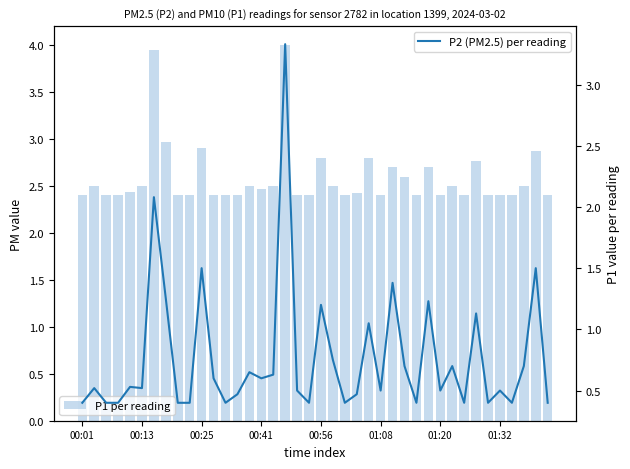

What is the difference between the second highest and minimum values in the P2 (PM2.5) per reading series?

1.7